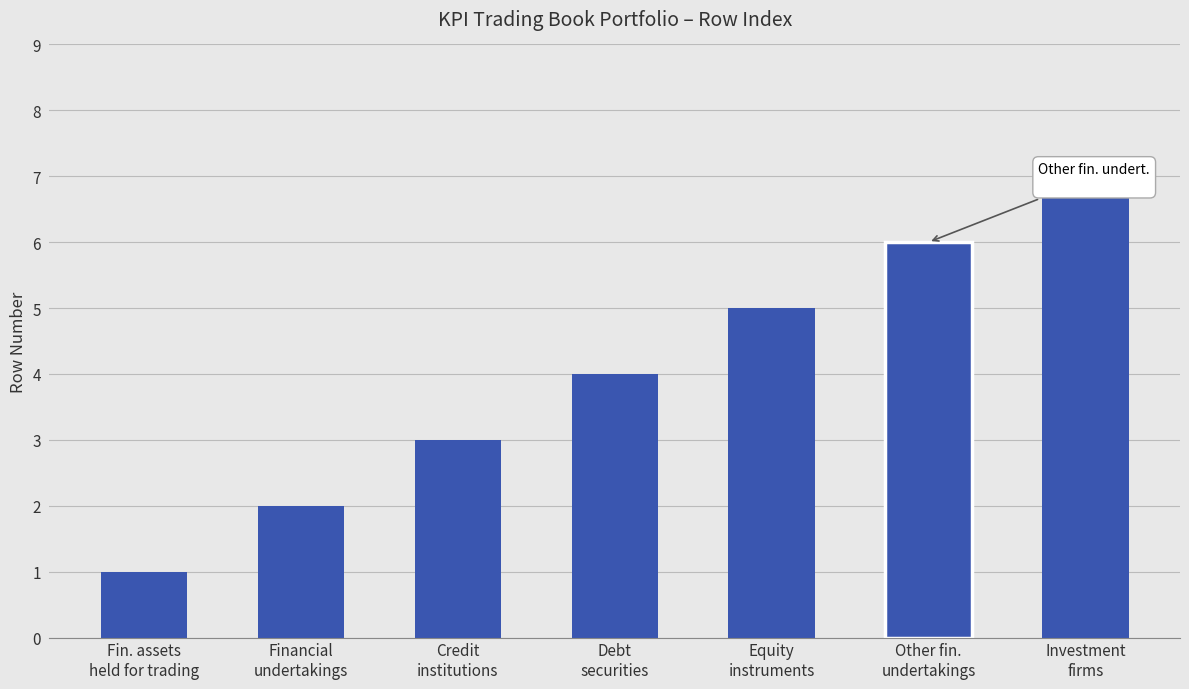

Reading right to left, what are all the values shown in this chart?

7	6	5	4	3	2	1